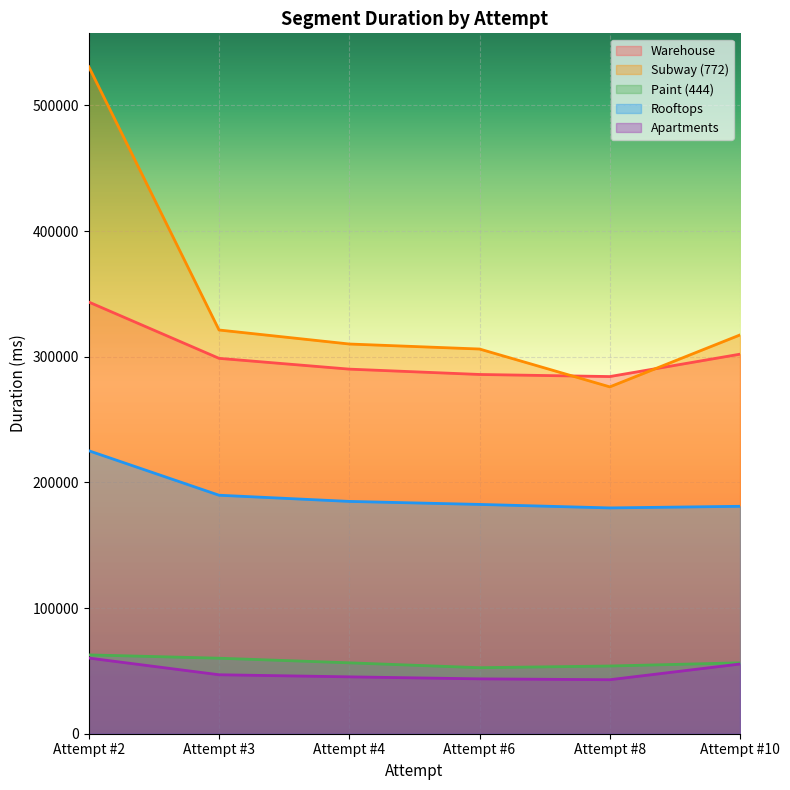

At which category does the chart reach its peak across all series?

Attempt #2